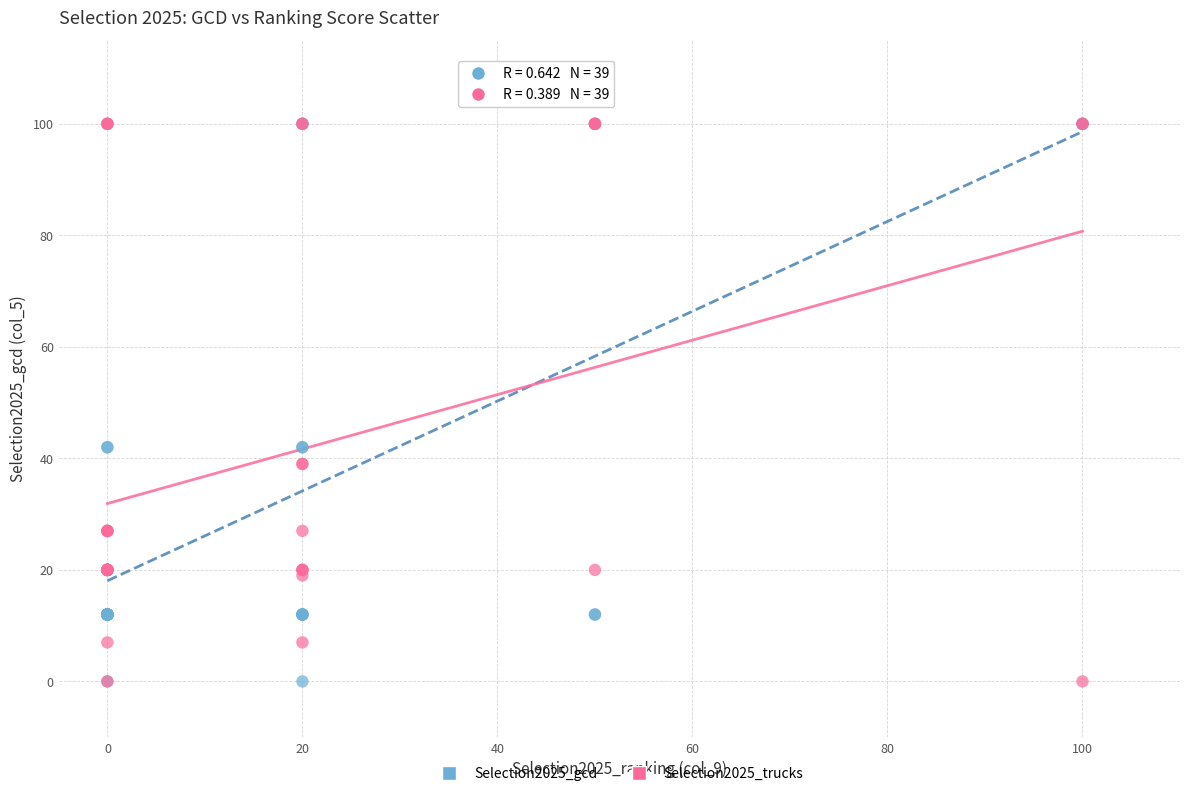

What are all the series names shown in the legend?

Selection2025_gcd, Selection2025_trucks